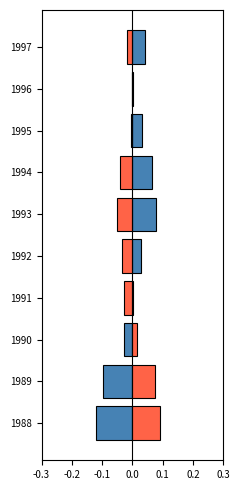

What is the value of the 消費支出（円） bar at the 2nd from the left?

0.1